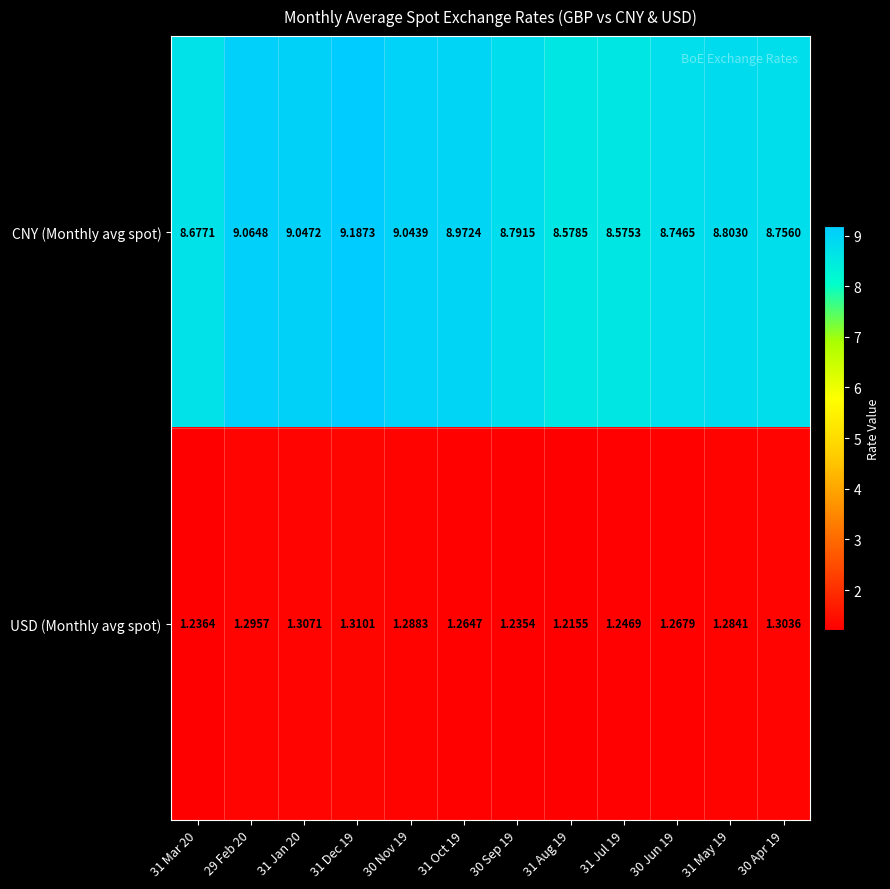

Rank the series by their maximum value, from lowest to highest.

USD (Monthly avg spot), CNY (Monthly avg spot)